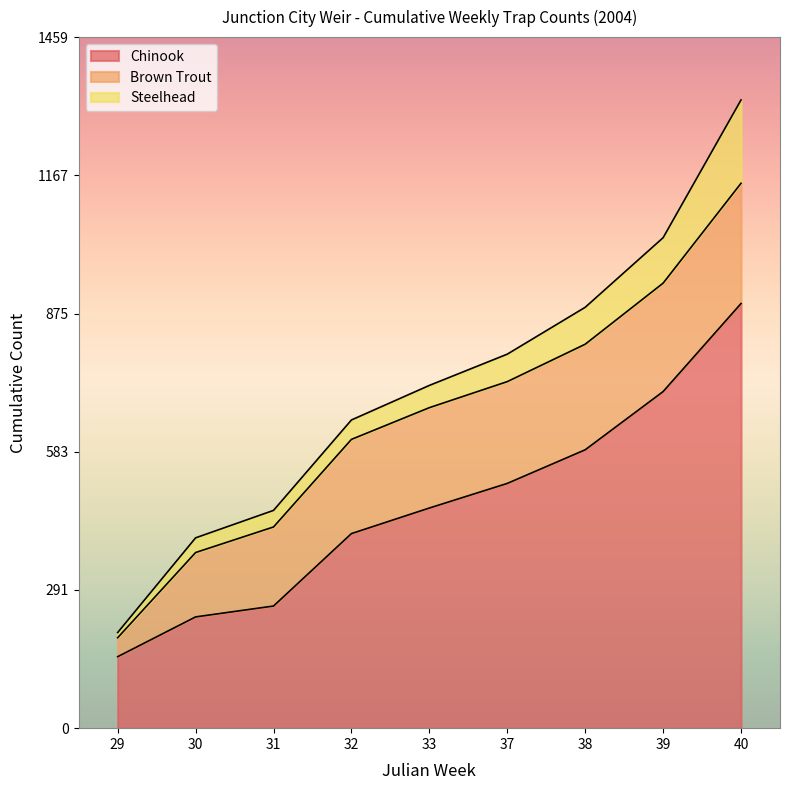

Which series has the widest spread of values?

Chinook